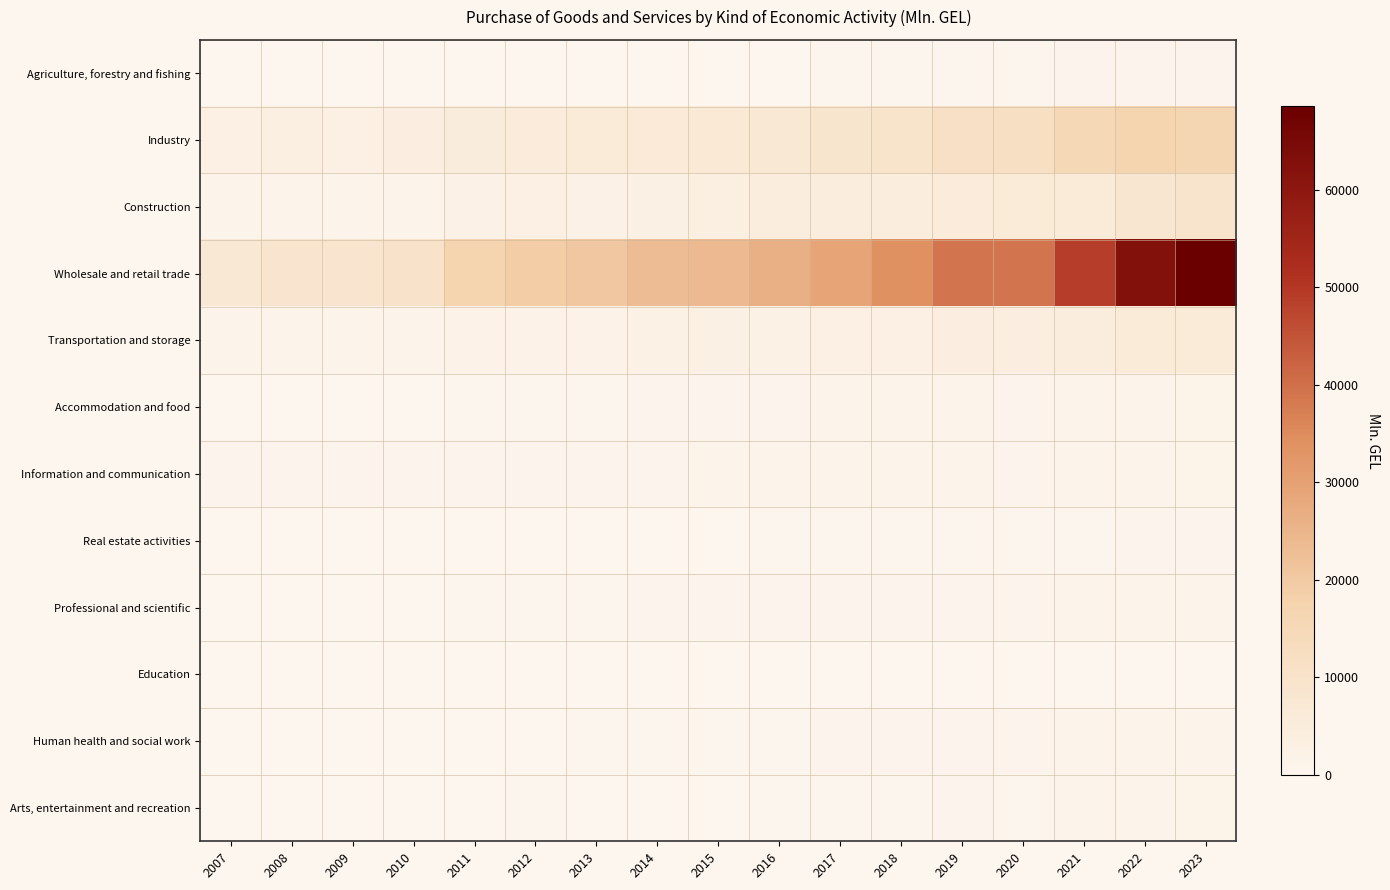

What is the difference between the highest and lowest values at 2018?

33766.6